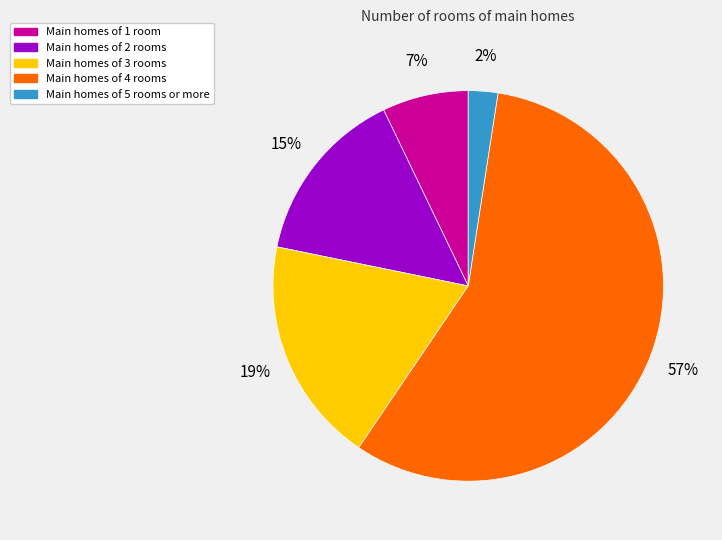

What is the smallest slice in the pie chart?

Main homes of 5 rooms or more